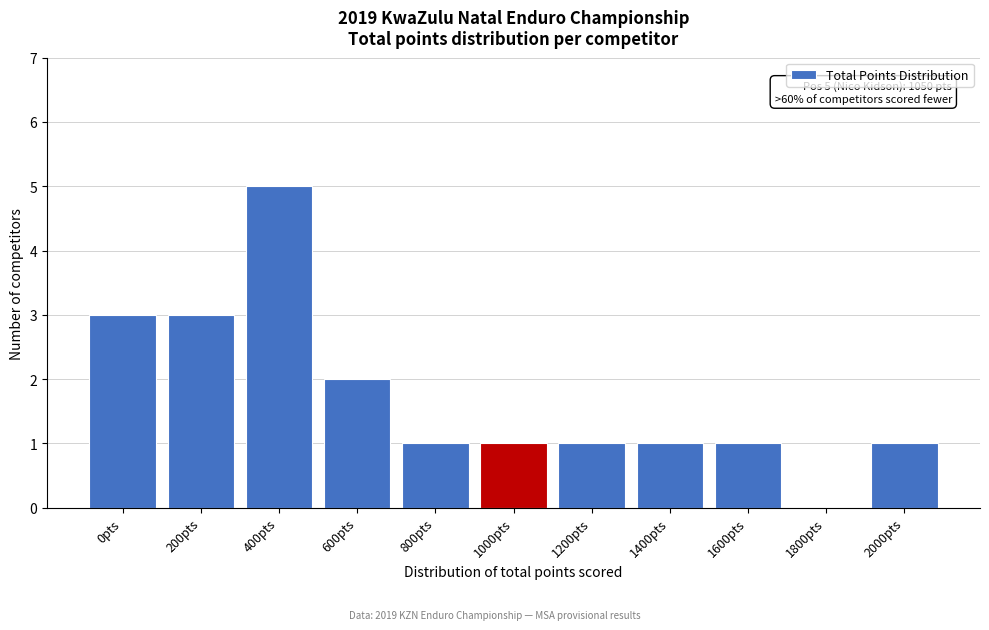

Reading right to left, what are all the values shown in this chart?

2000pts=1	1800pts=0	1600pts=1	1400pts=1	1200pts=1	1000pts=1	800pts=1	600pts=2	400pts=5	200pts=3	0pts=3